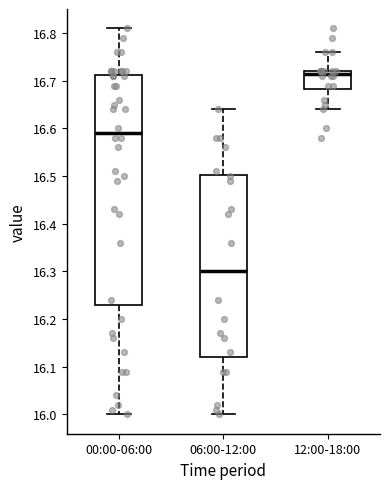

Reading left to right, read every box against the y-axis: the position of its median line, the range the box covers, and the ends of its whiskers. The values are not printed on the chart, so give them approximately, as read against the axis.

00:00-06:00: median 16.59, box 16.23 to 16.71, whiskers 16.00 to 16.81
06:00-12:00: median 16.30, box 16.12 to 16.50, whiskers 16.00 to 16.64
12:00-18:00: median 16.72 (just below the box's upper edge), box 16.68 to 16.72, whiskers 16.64 to 16.76